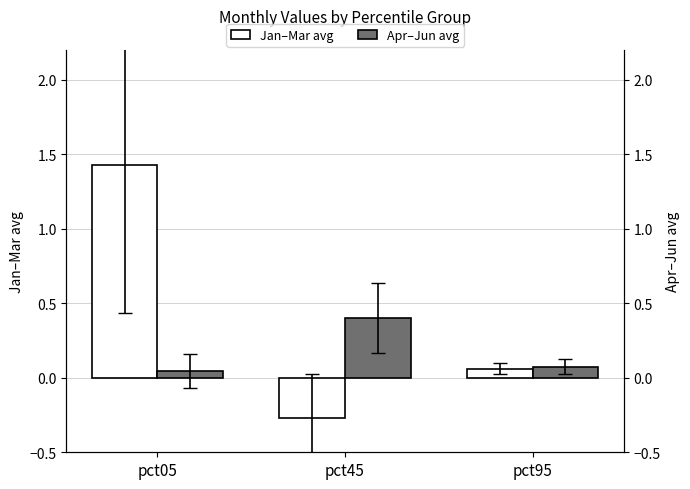

What is the spread (max minus min) of values at pct05?

1.4